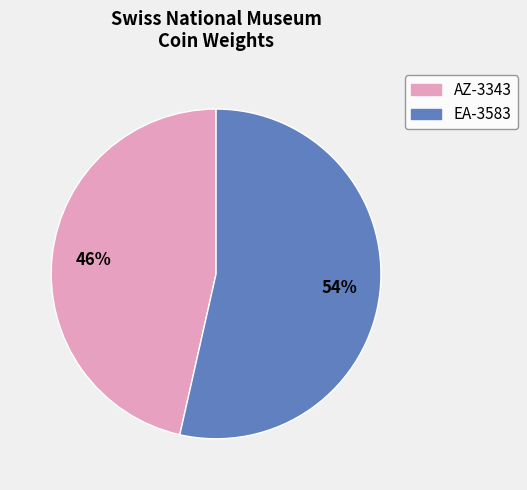

What percentage is the EA-3583 slice, to the nearest percent?

54%